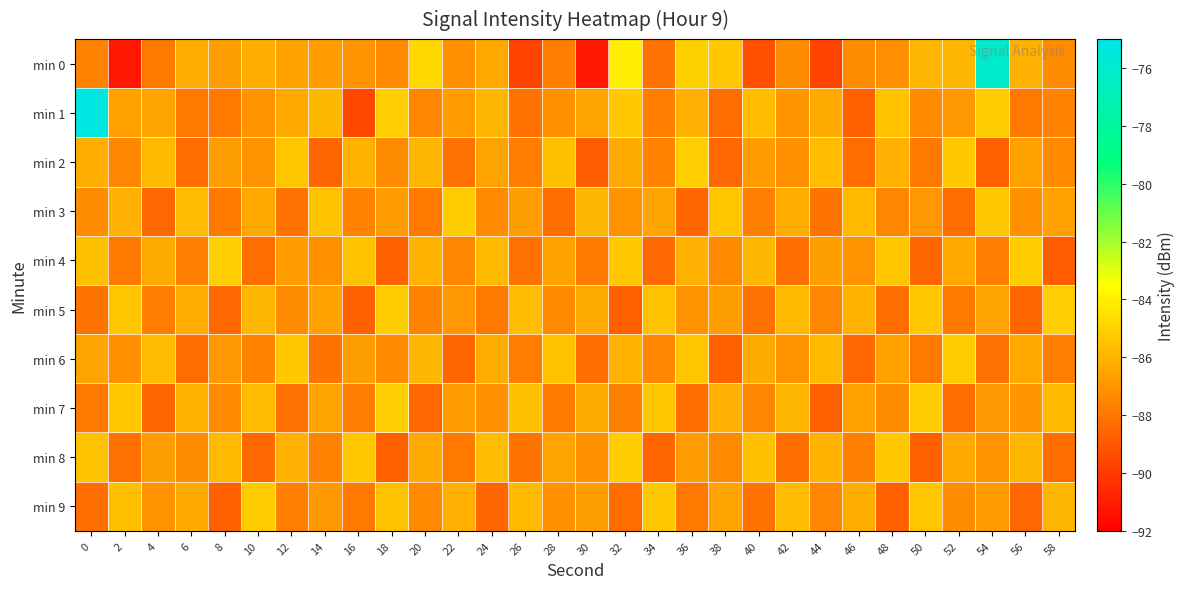

Which series has the widest spread of values?

min 0